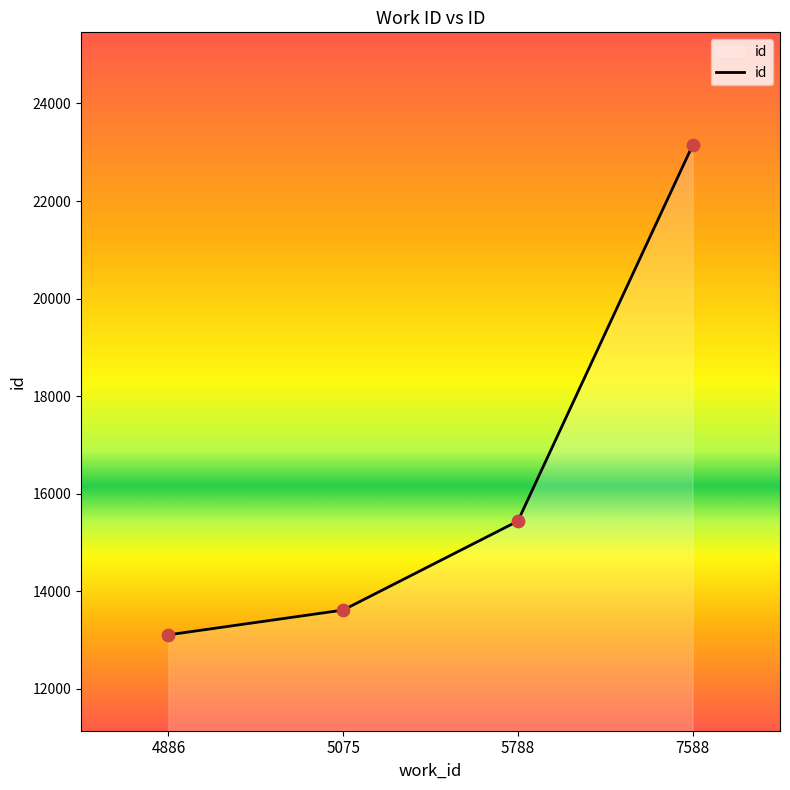

Between 4886 and 5788, which is larger?

5788